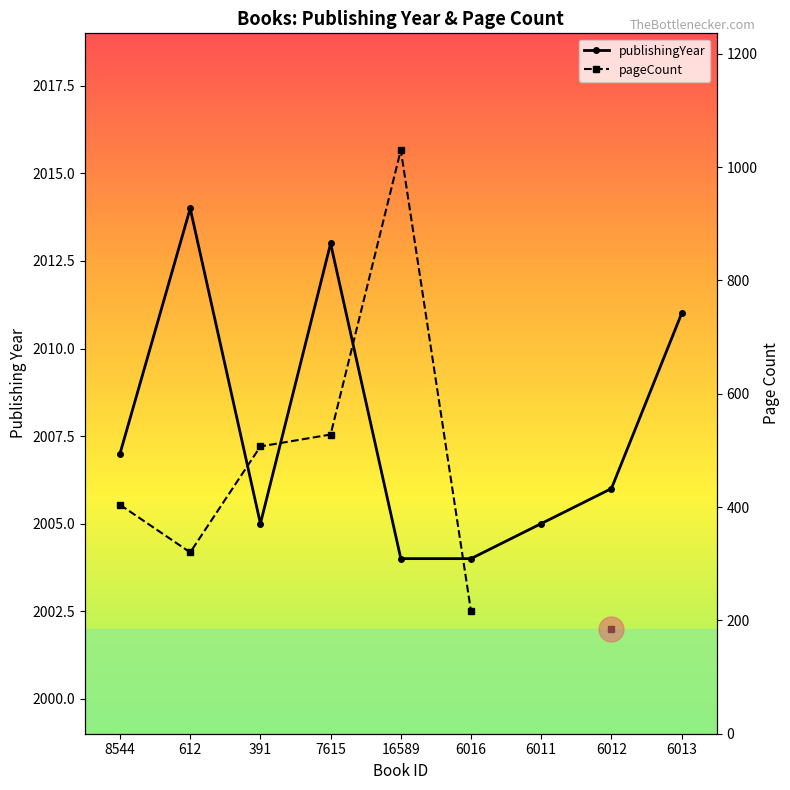

List the series in order of their peak value, highest first.

publishingYear, pageCount